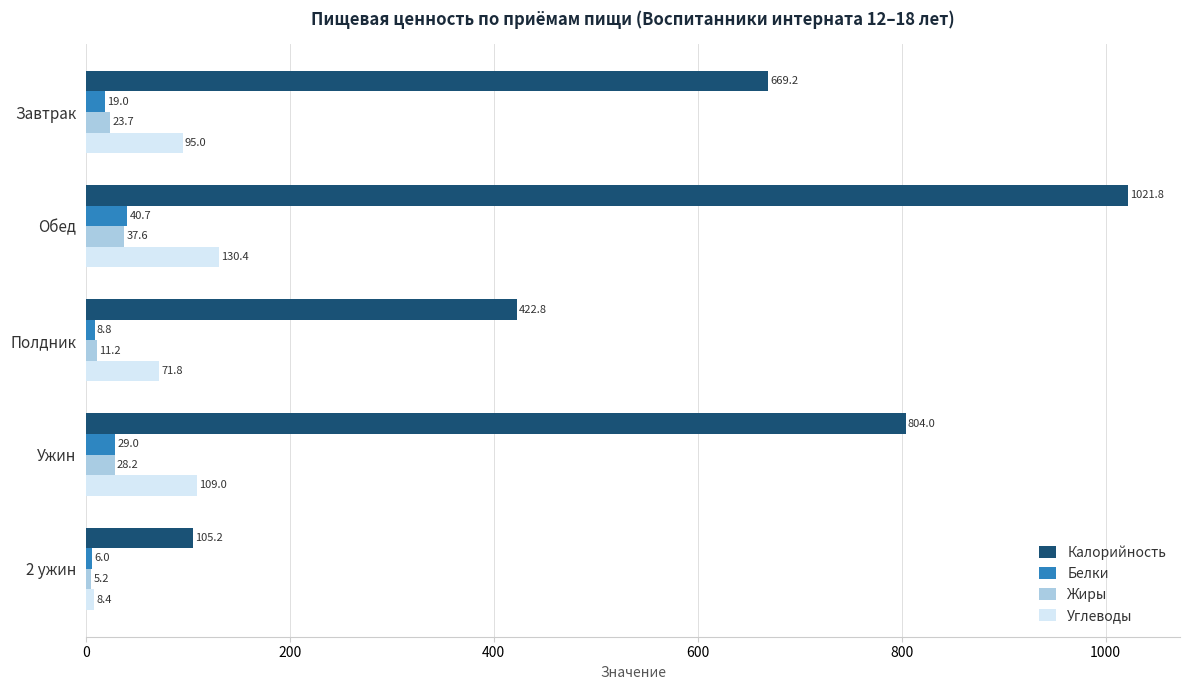

At which category does the chart reach its peak across all series?

Обед